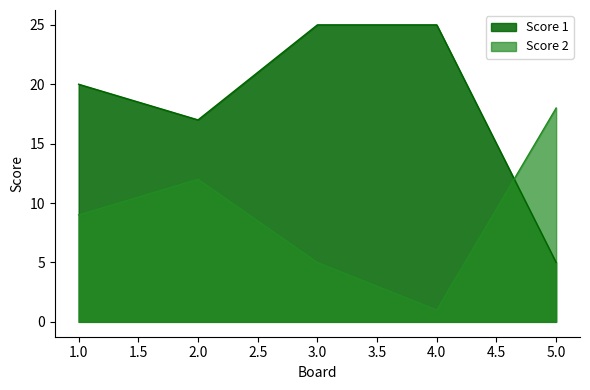

At which category does the chart reach its peak across all series?

3